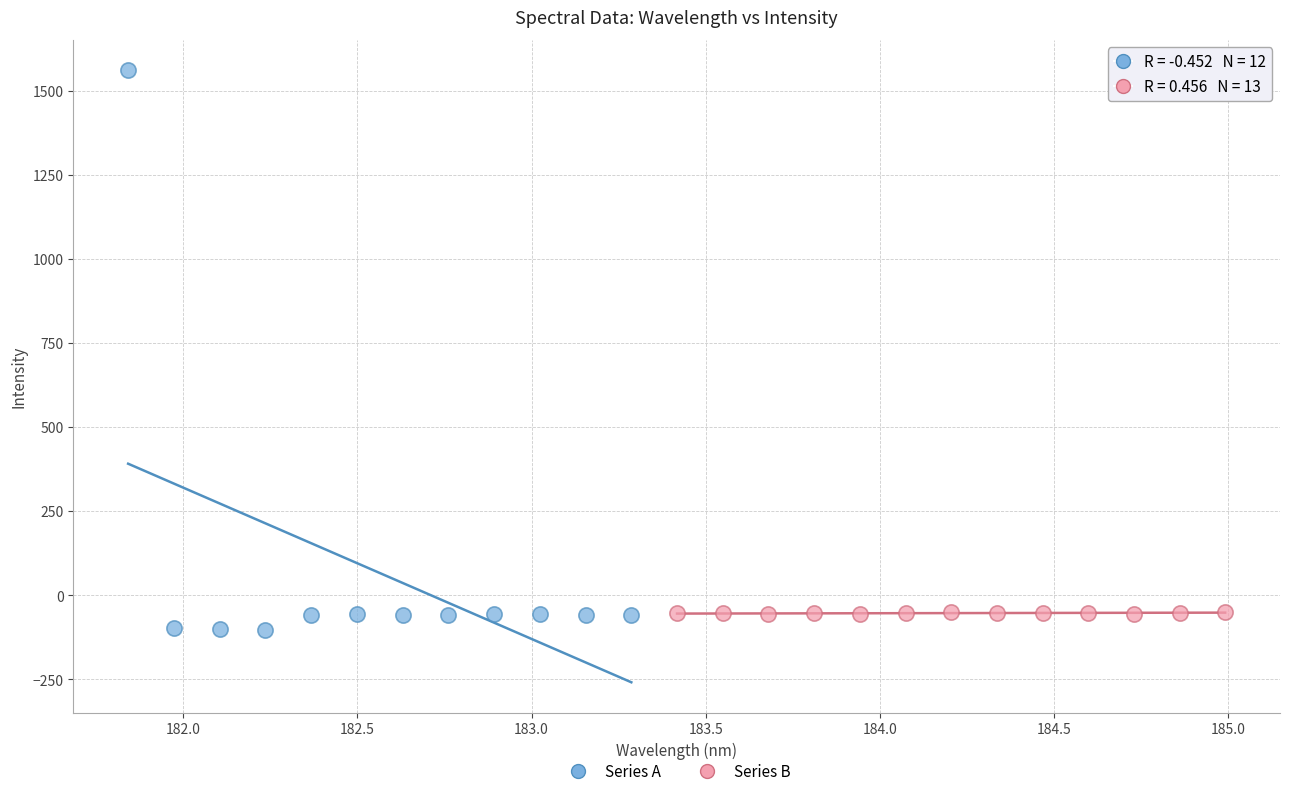

Which series has the widest spread of Y values?

Series A